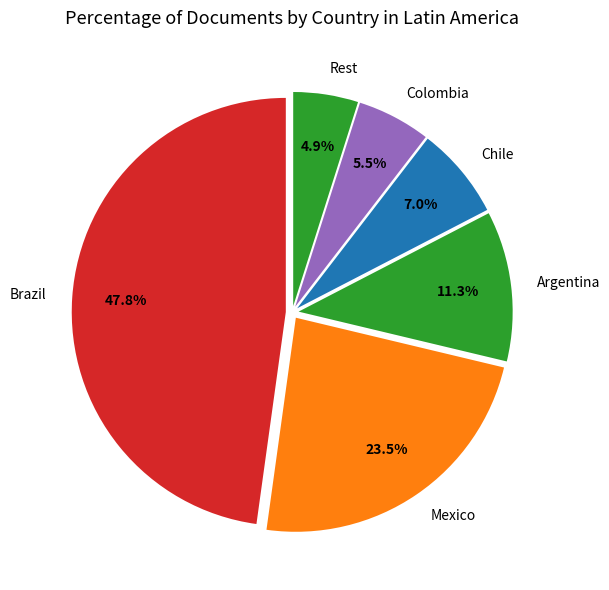

Rank the categories by value from highest to lowest.

Brazil, Mexico, Argentina, Chile, Colombia, Rest